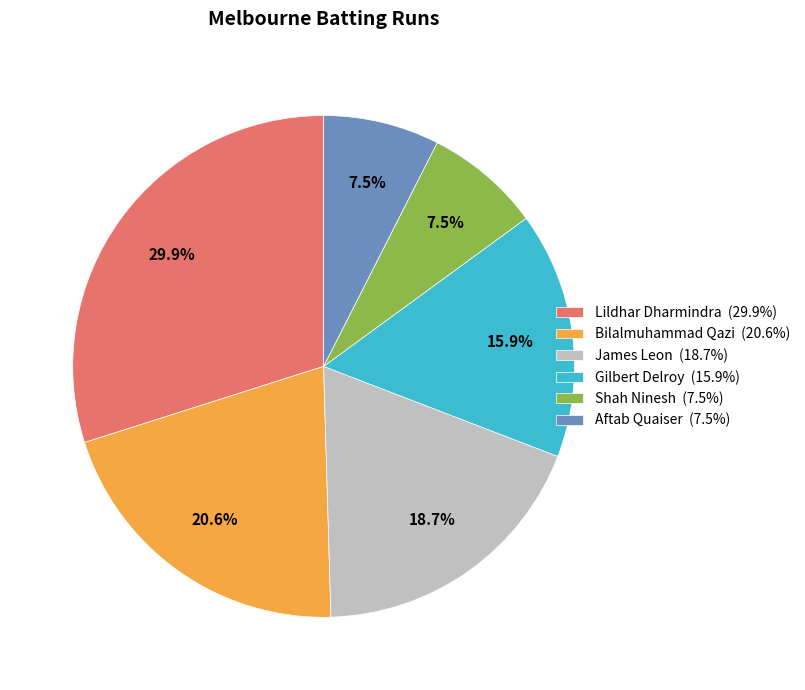

Approximately how many times larger is the value at Lildhar Dharmindra (29.9%) compared to Shah Ninesh (7.5%)?

4.0